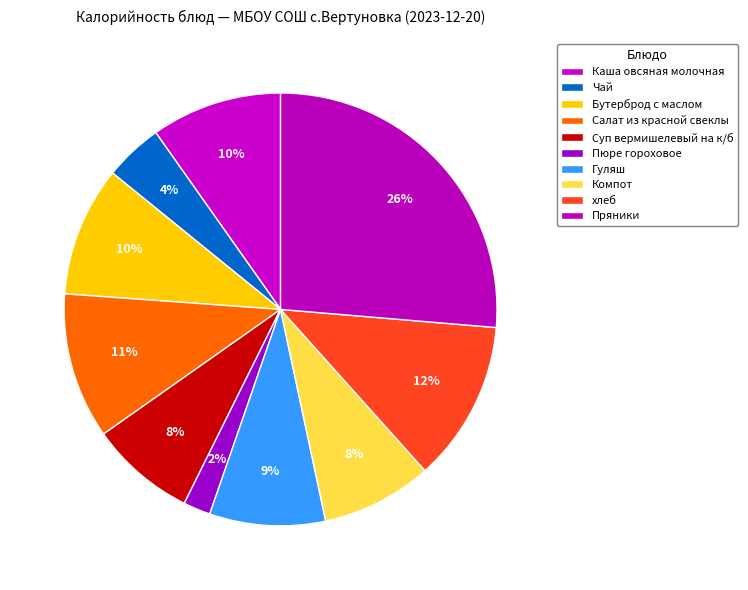

How many segments does this pie chart have?

10